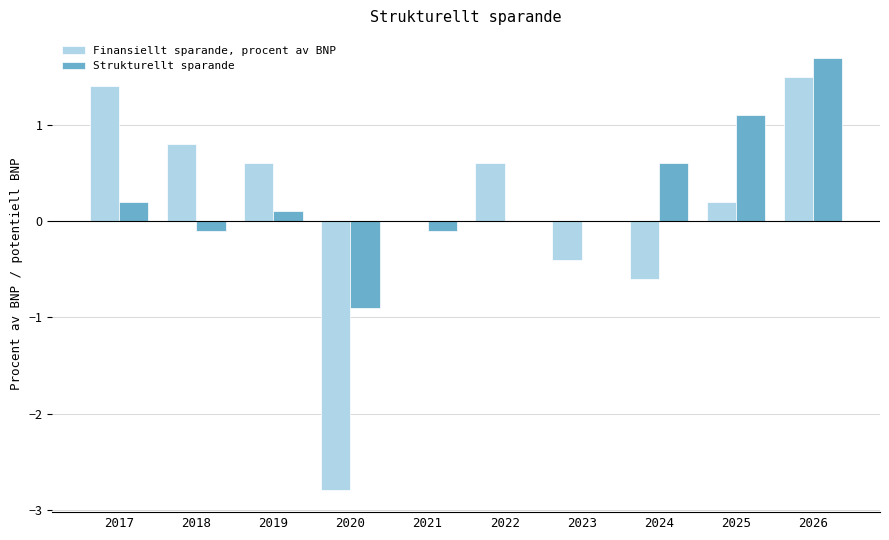

Which series has the widest spread of values?

Finansiellt sparande, procent av BNP